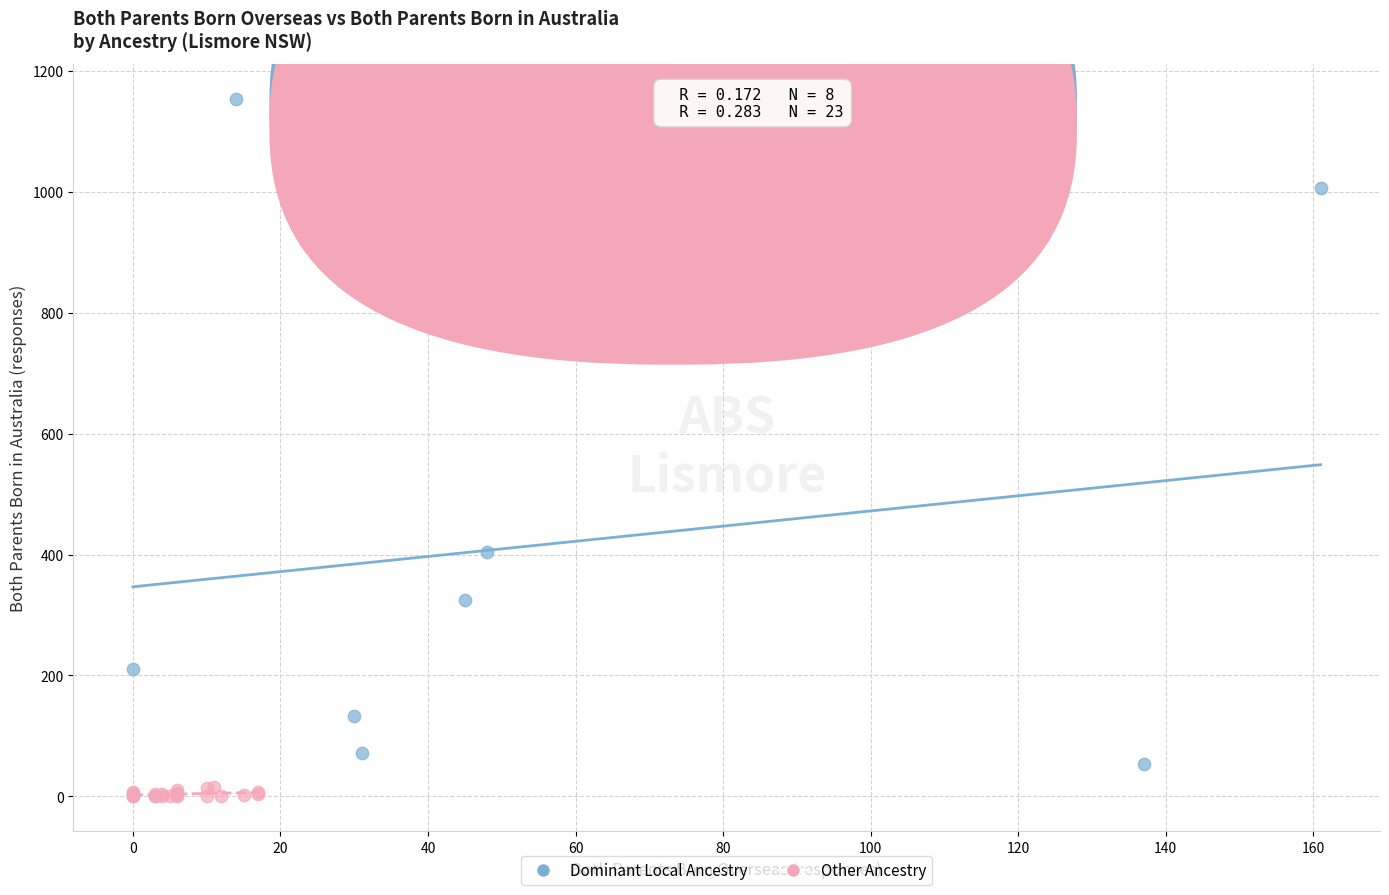

Which series reaches the maximum Y coordinate?

Dominant Local Ancestry